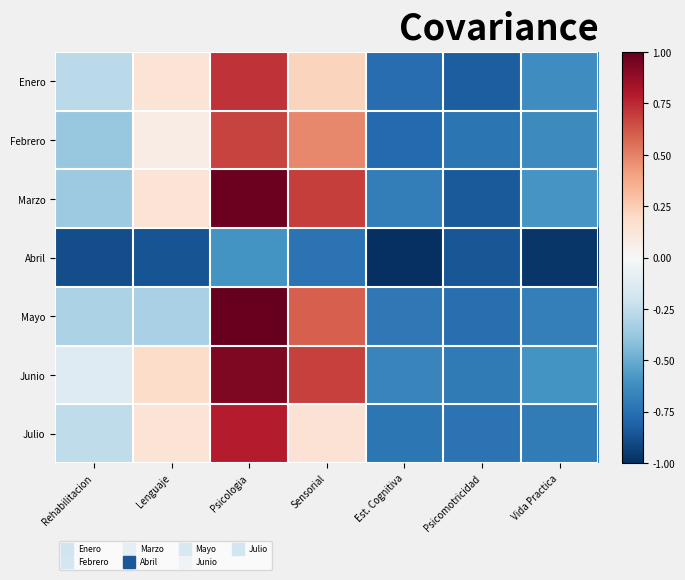

What is the total value across all series at Lenguaje?

-0.5